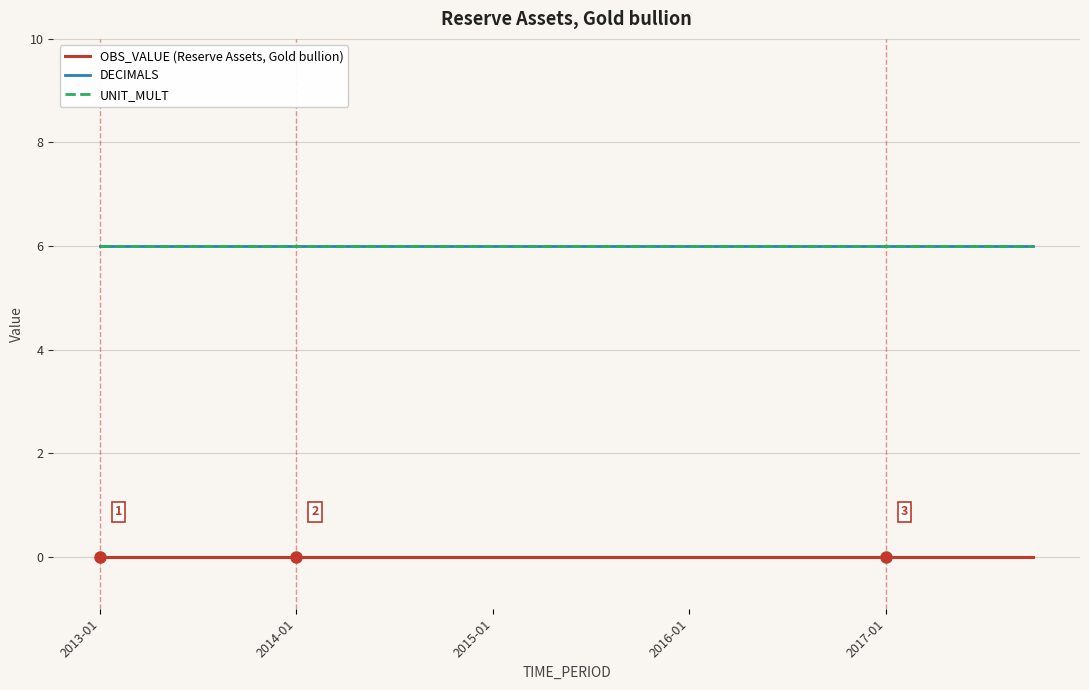

List the series in order of their peak value, highest first.

DECIMALS, UNIT_MULT, OBS_VALUE (Reserve Assets, Gold bullion)